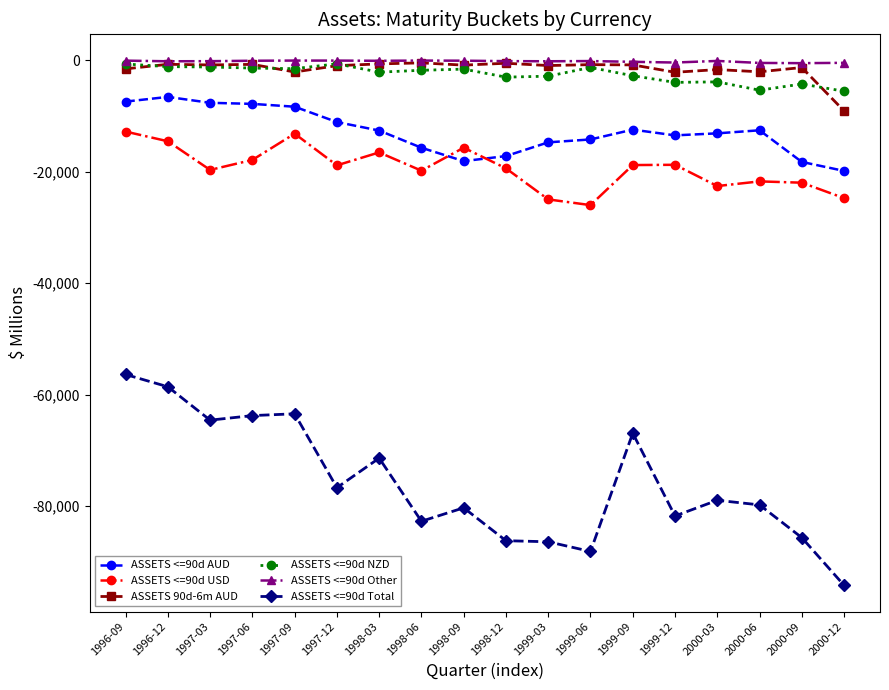

Which series has the widest spread of values?

ASSETS <=90d Total